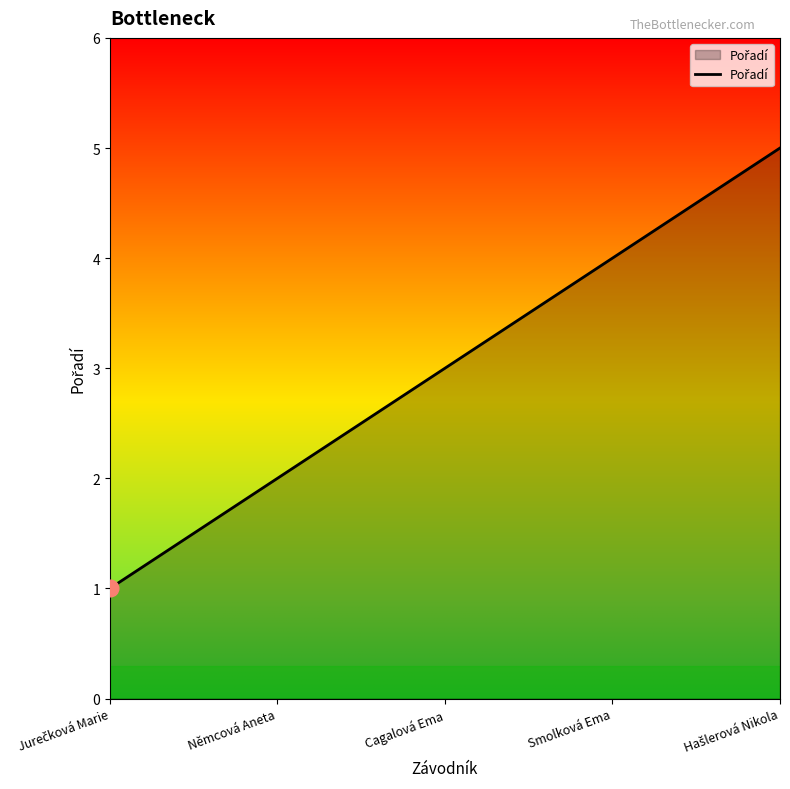

At which label is the value closest to 3?

Cagalová Ema